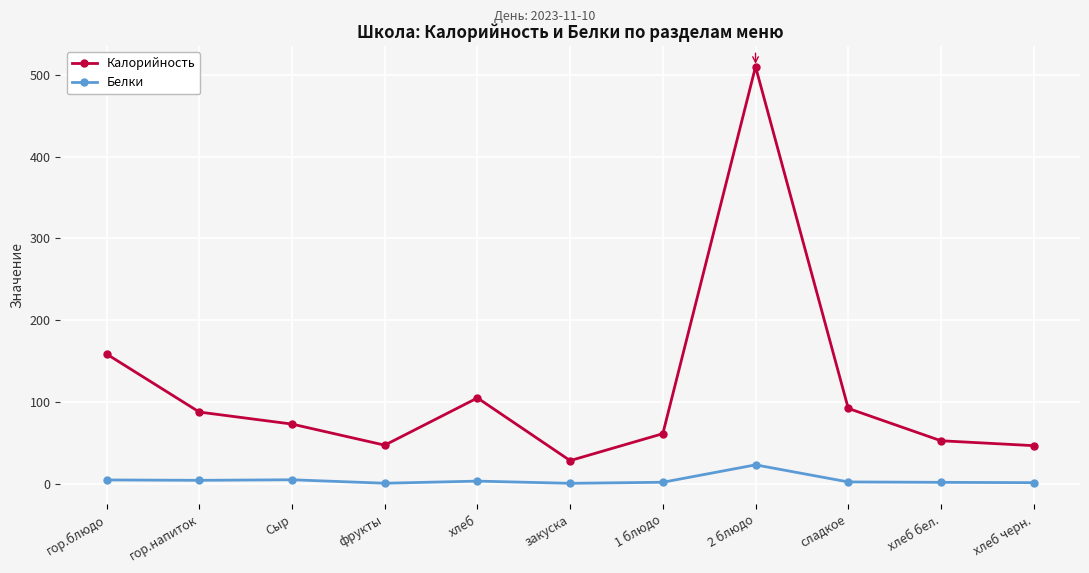

True or false: Калорийность and Белки intersect in this chart.

False